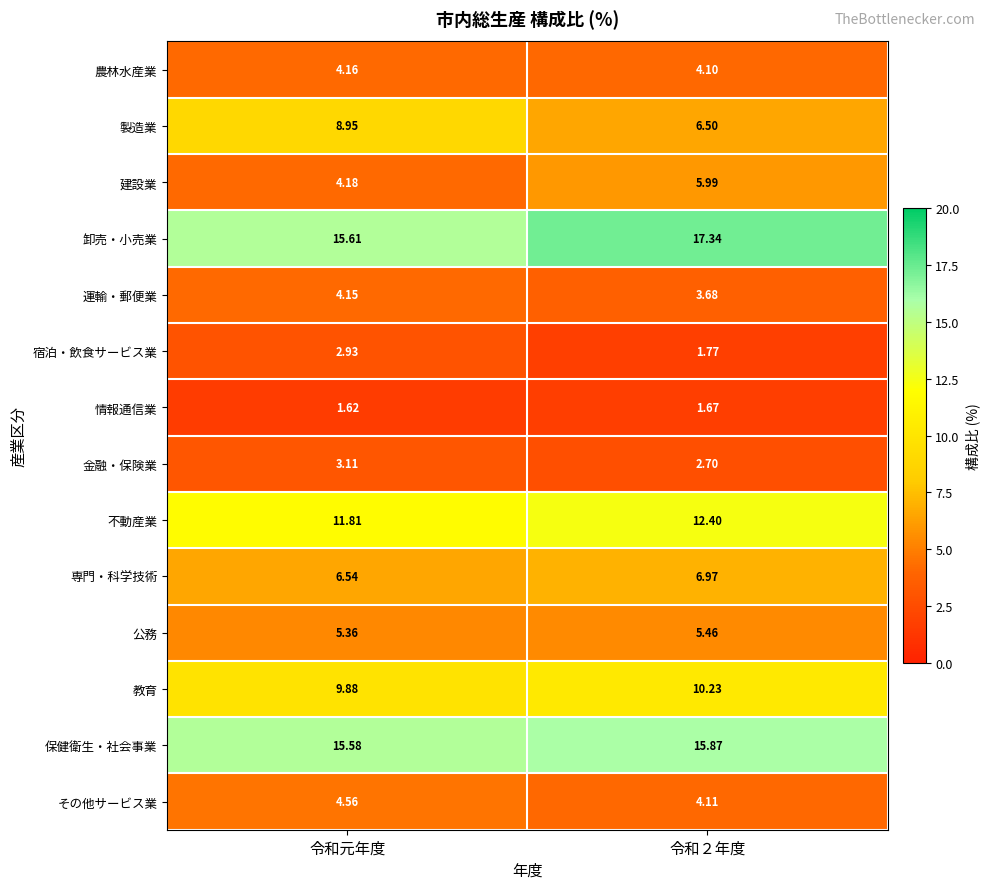

Which series has the widest spread of values?

製造業